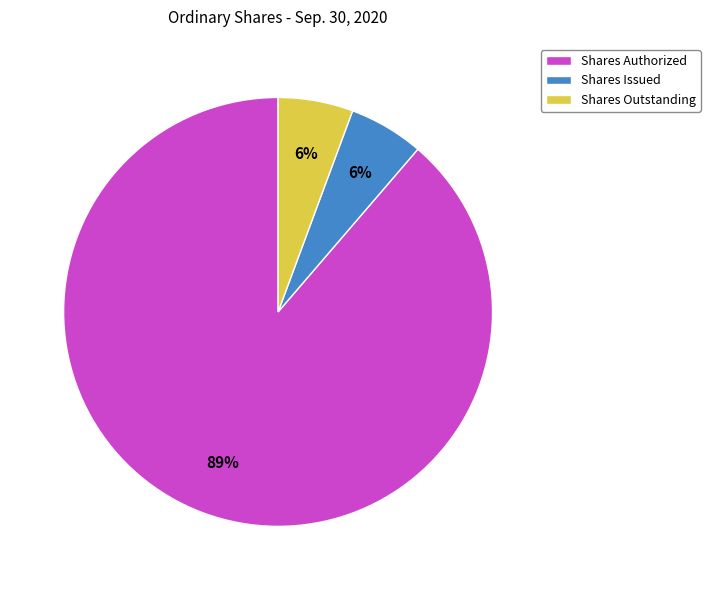

Approximately how many times larger is the value at Shares Issued compared to Shares Outstanding?

1.0